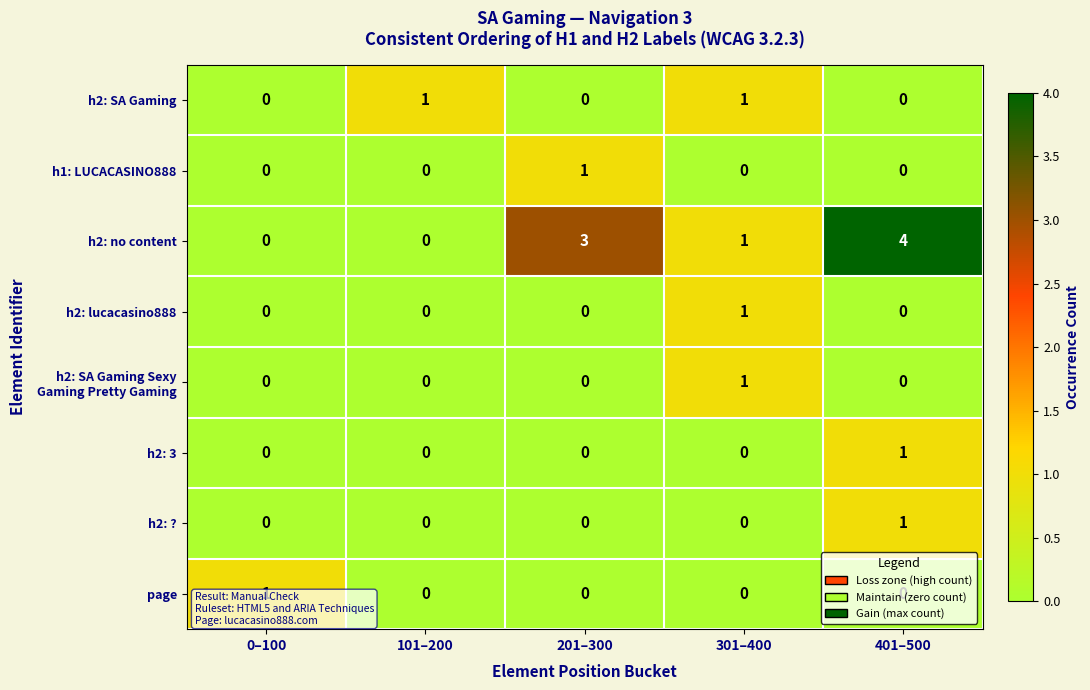

What is the difference between the maximum and minimum values in the h2: no content series?

4